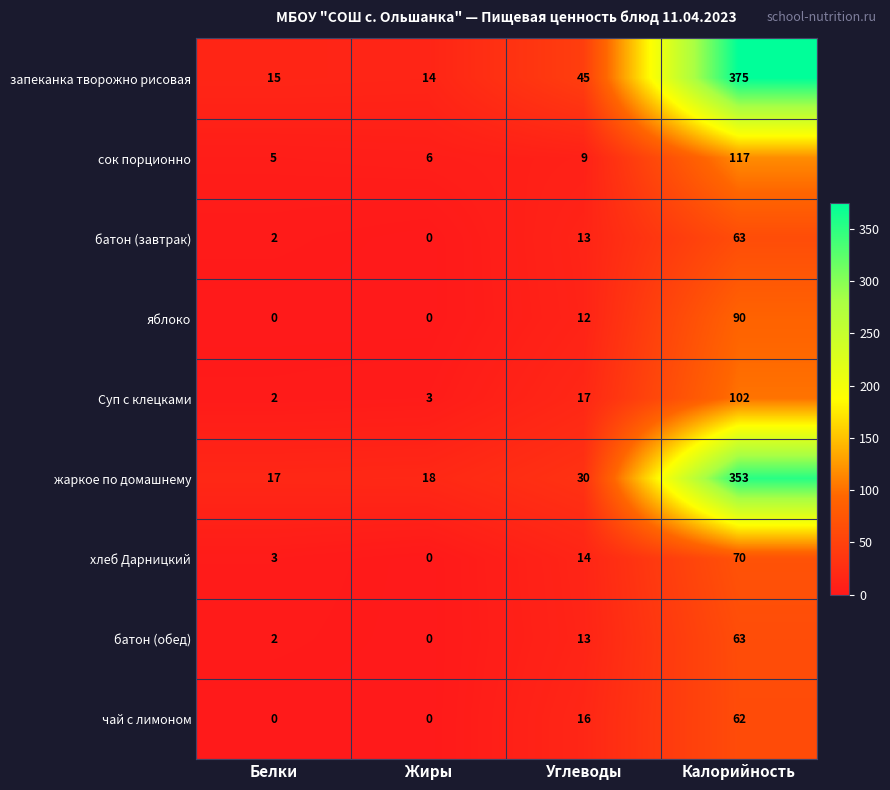

Which category has the highest value in the яблоко series?

Калорийность